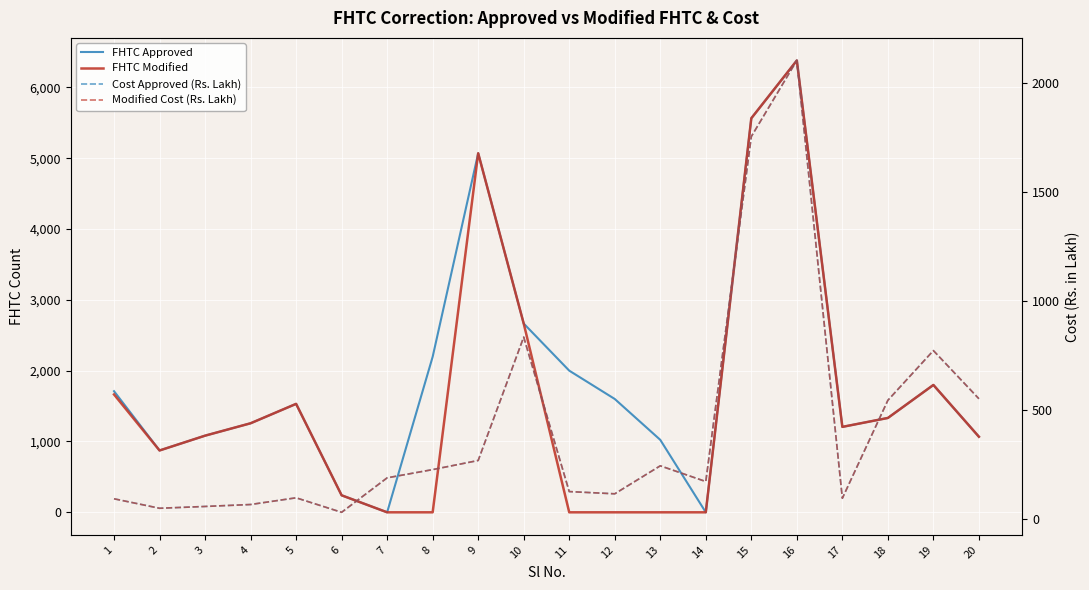

What is the highest value of the Modified Cost (Rs. Lakh) series?

2105.1